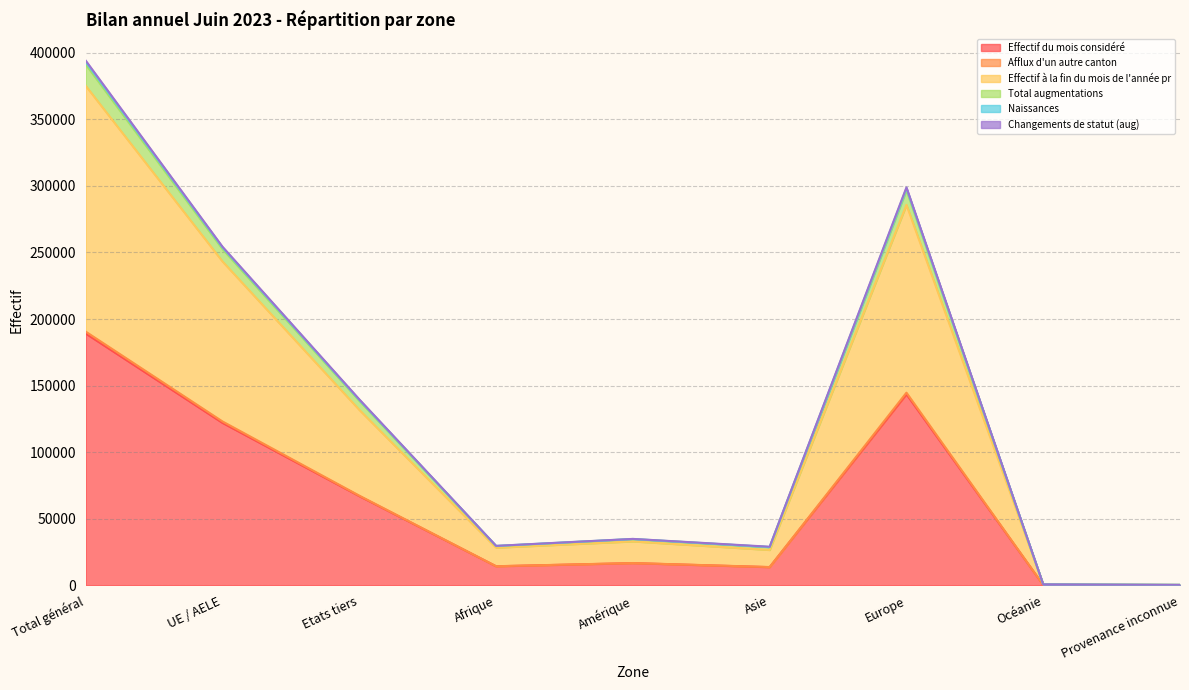

What is the spread (max minus min) of values at UE / AELE?

132242